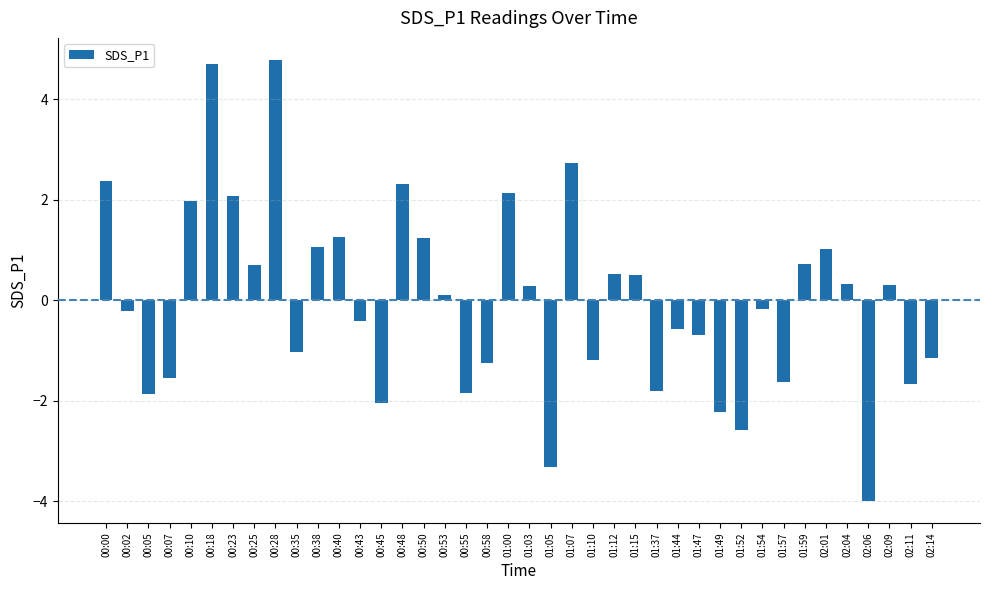

At which label does the data first exceed 0?

00:00